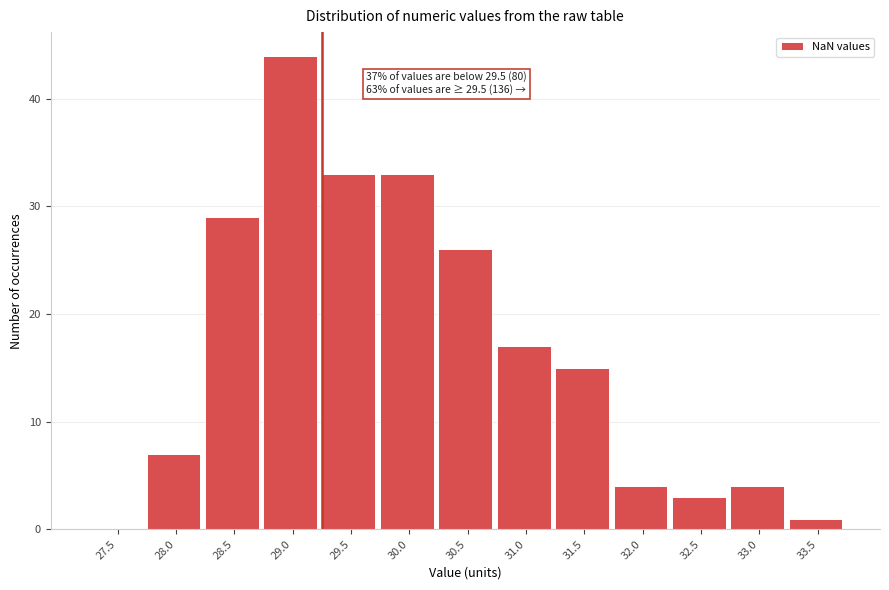

Reading right to left, extract all data points from this chart.

33.5=1	33.0=4	32.5=3	32.0=4	31.5=15	31.0=17	30.5=26	30.0=33	29.5=33	29.0=44	28.5=29	28.0=7	27.5=0